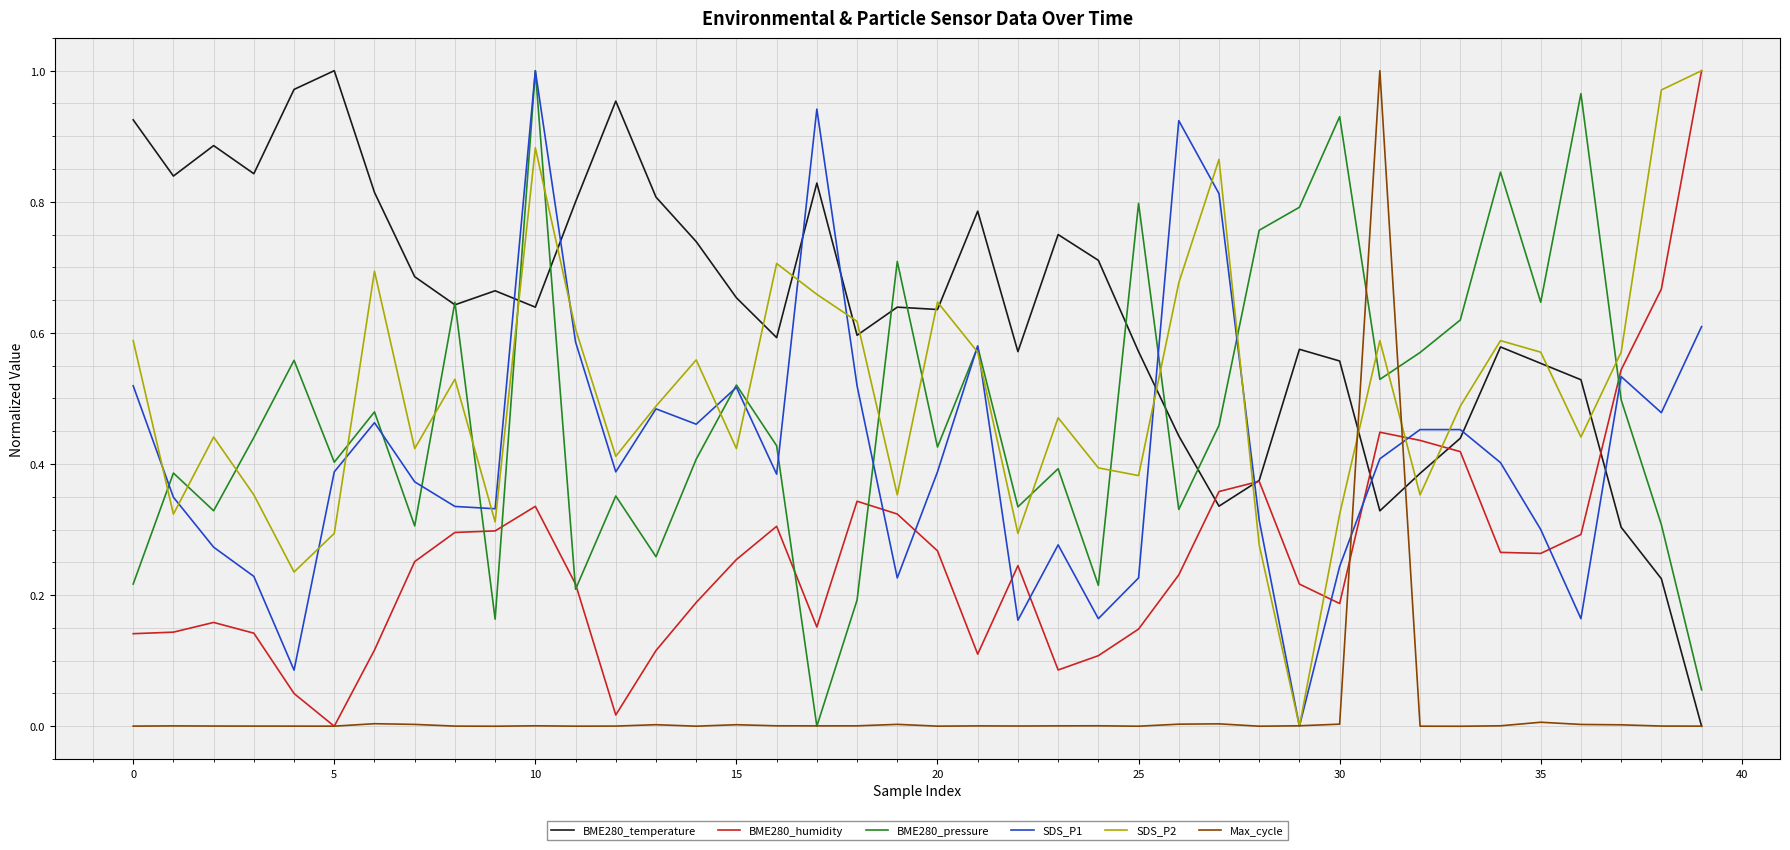

What are all the series names shown in the legend?

BME280_temperature, BME280_humidity, BME280_pressure, SDS_P1, SDS_P2, Max_cycle